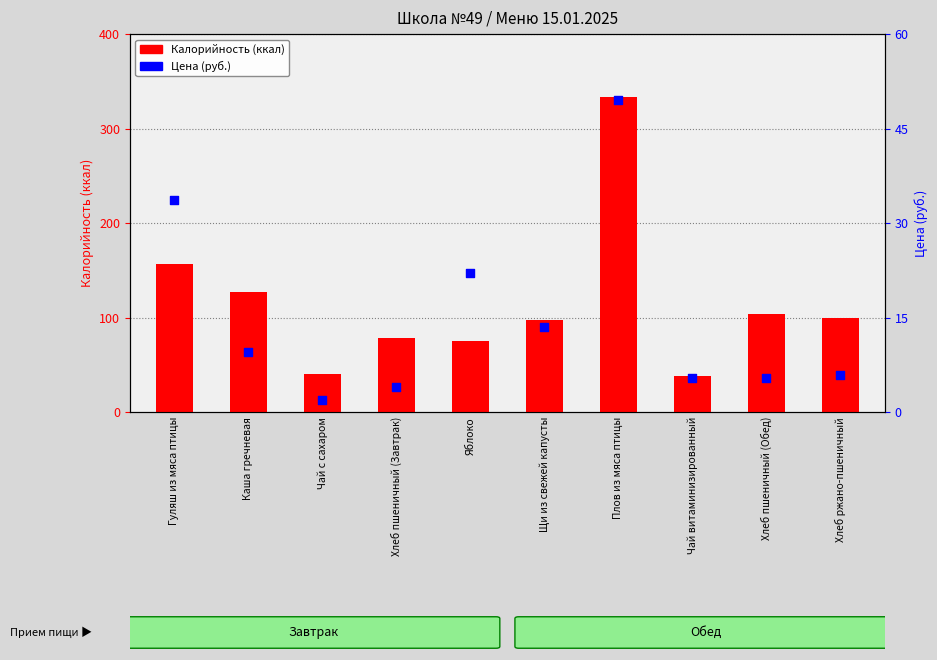

At how many categories does at least one series exceed 154?

2